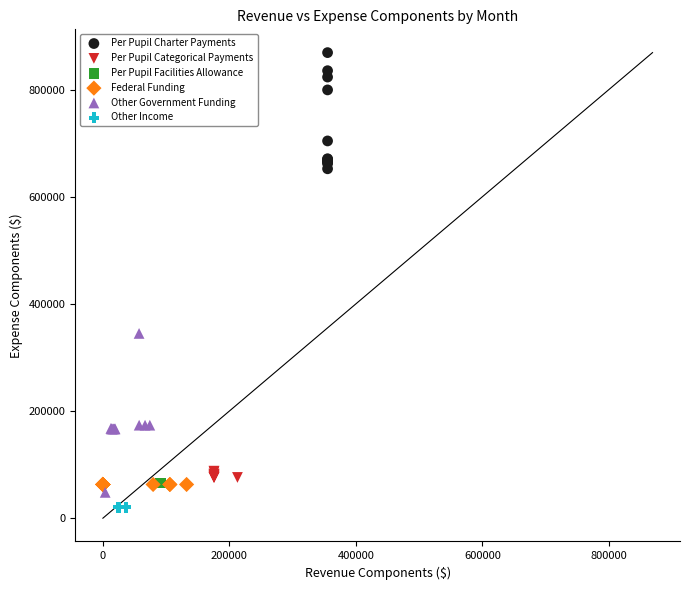

Which series contains the highest Y value?

Per Pupil Charter Payments